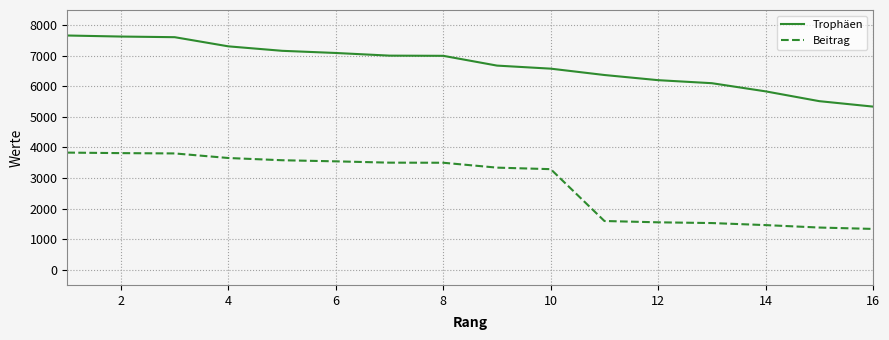

What is the difference between the maximum and minimum values in the Beitrag series?

2498